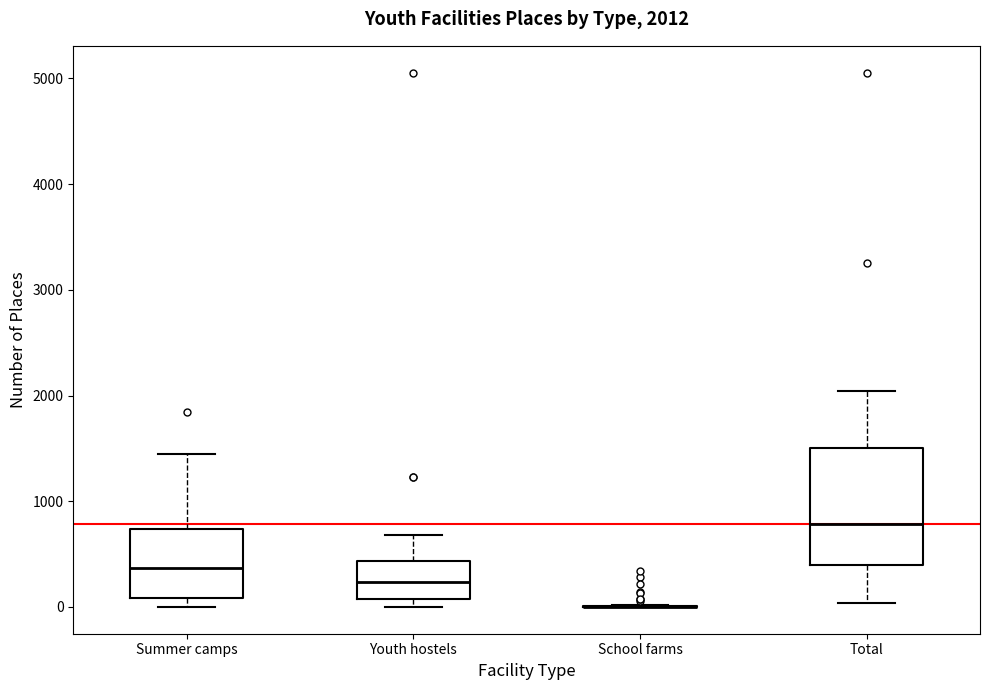

Comparing the boxes themselves (not the whiskers), which one is the tallest?

Total